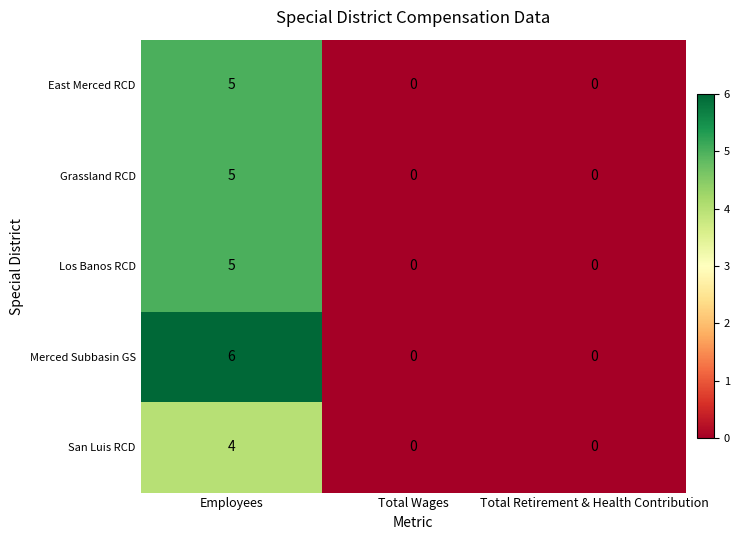

How many series are shown in this chart?

5